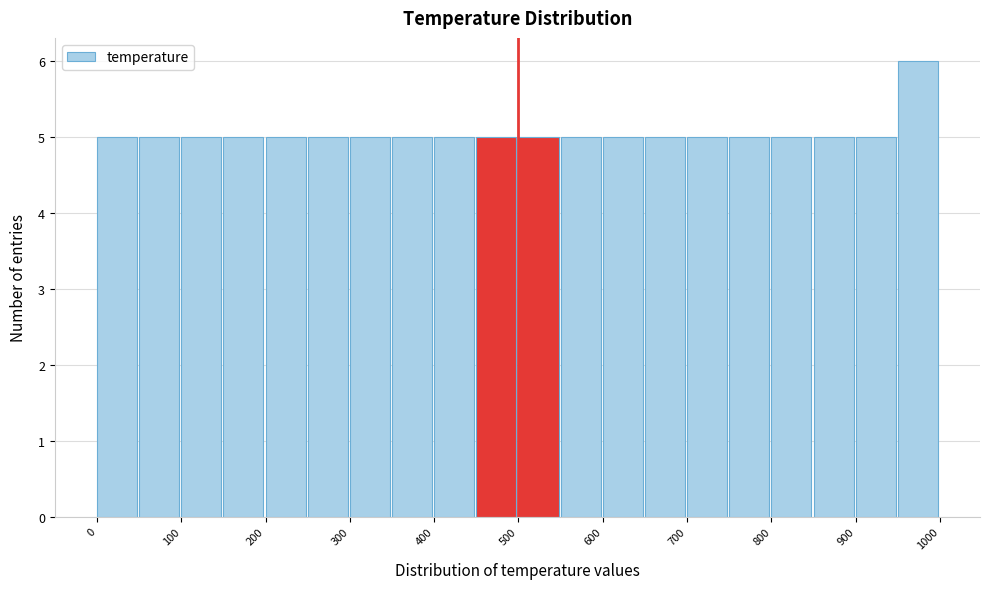

Reading left to right, list every bar in this chart as the range it spans on the x-axis followed by its height. The values are not printed on the chart, so give them approximately, as read against the axis.

0 to 50: 5
50 to 100: 5
100 to 150: 5
150 to 200: 5
200 to 250: 5
250 to 300: 5
300 to 350: 5
350 to 400: 5
400 to 450: 5
450 to 500: 5
500 to 550: 5
550 to 600: 5
600 to 650: 5
650 to 700: 5
700 to 750: 5
750 to 800: 5
800 to 850: 5
850 to 900: 5
900 to 950: 5
950 to 1000: 6